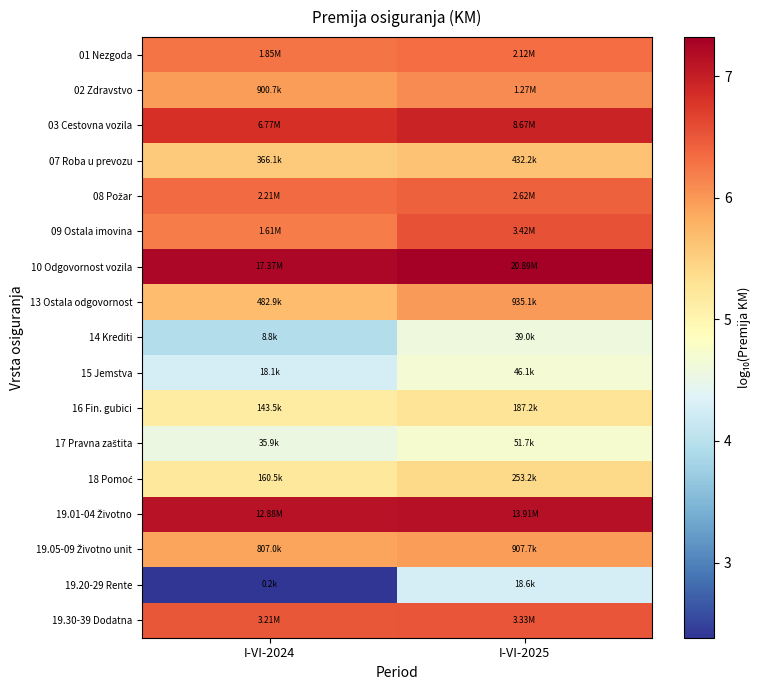

What is the minimum value shown in the chart?

2.4